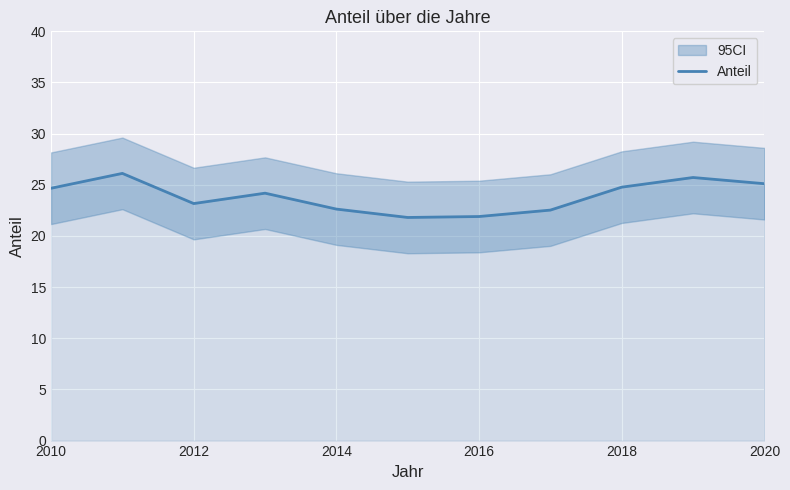

How many values exceed 24?

6